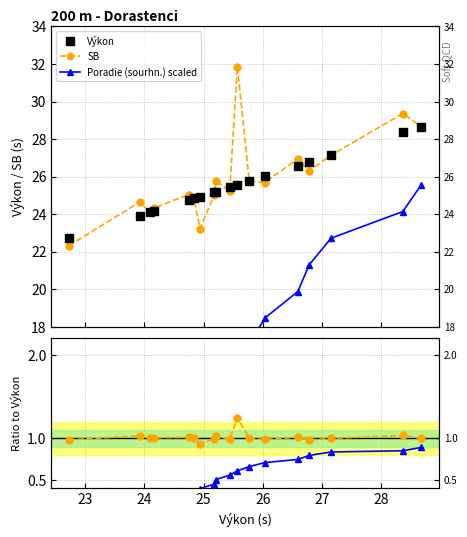

True or false: Poradie scaled / Výkon and Poradie (sourhn.) scaled cross at least once.

False